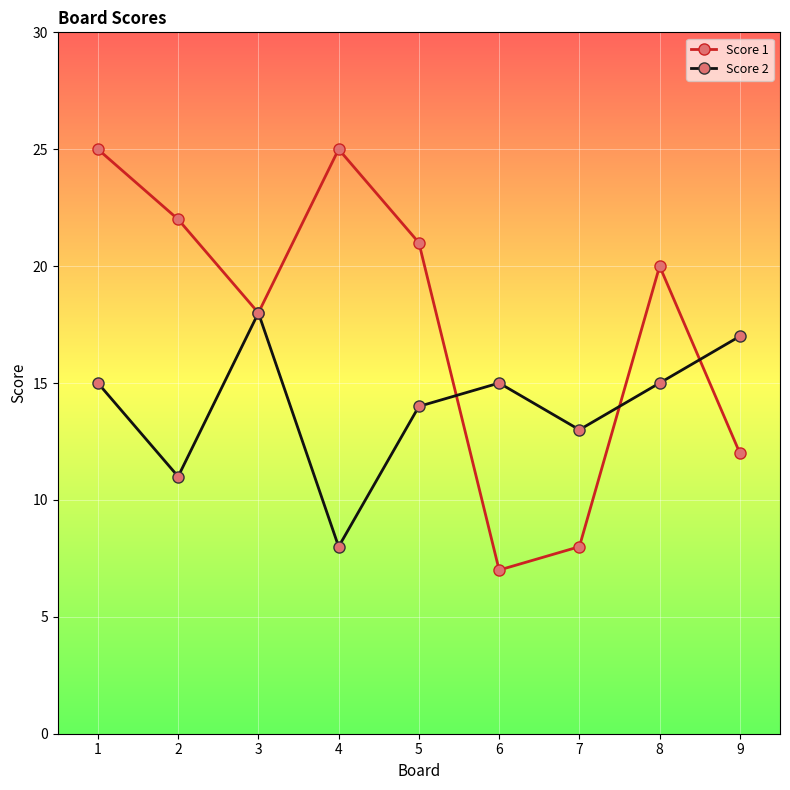

What is the average value of the Score 2 series?

14